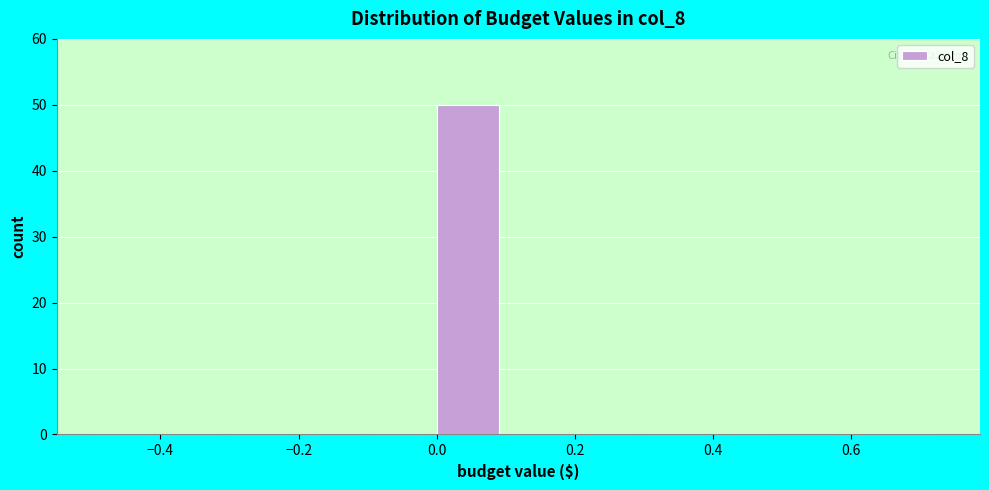

How tall is the bar that spans 0.0 to 0.1 on the x-axis? The values are not printed on the chart, so give them approximately, as read against the axis.

50